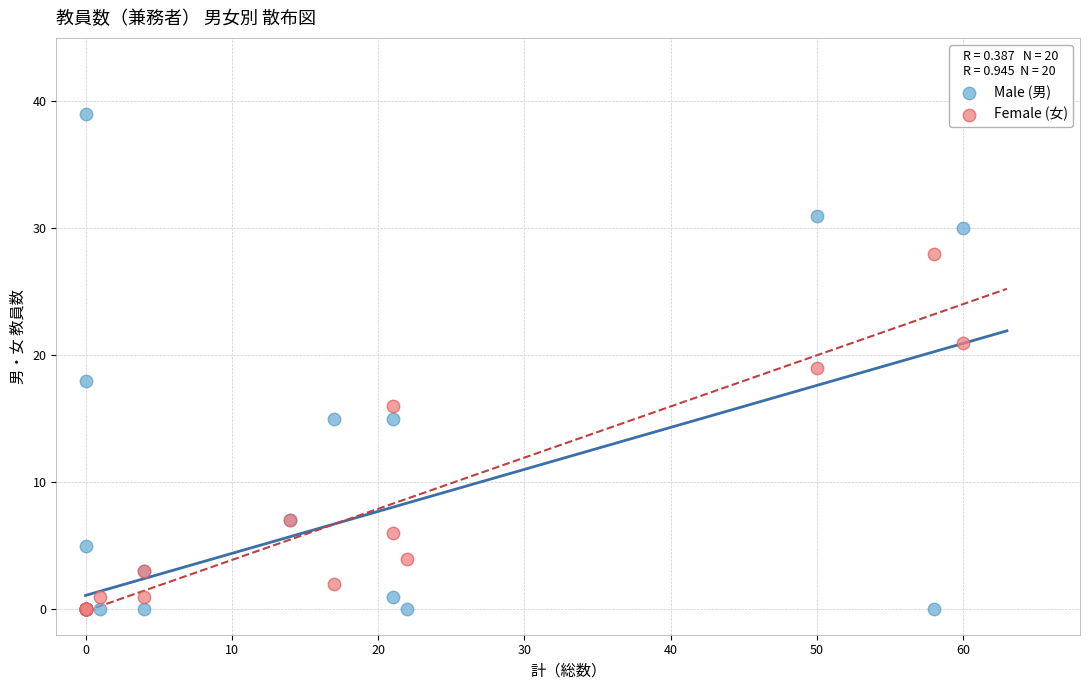

What are all the series names shown in the legend?

Male (男), Female (女)